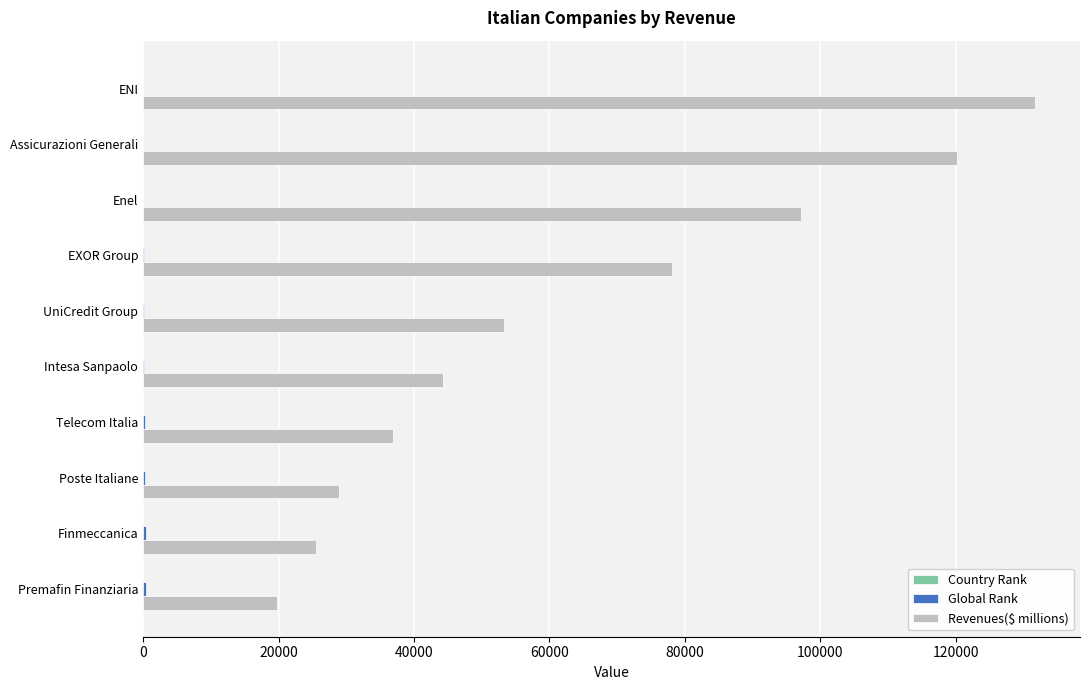

Which series has the largest total across all categories?

Revenues($ millions)